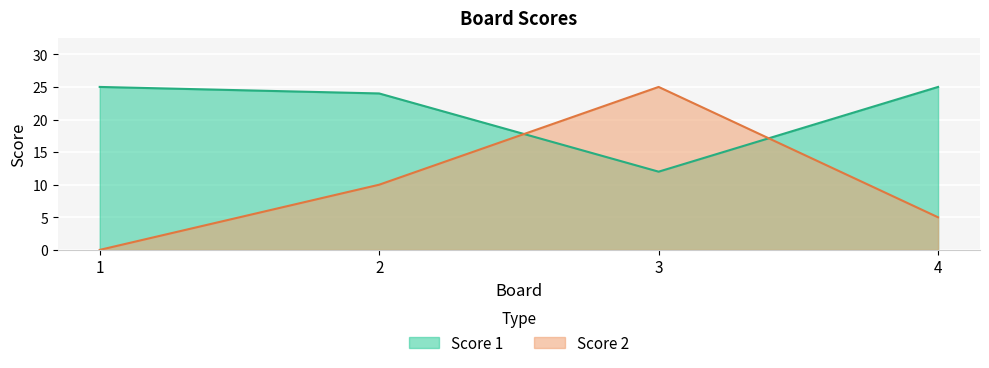

What is the lowest value of the Score 1 series?

12